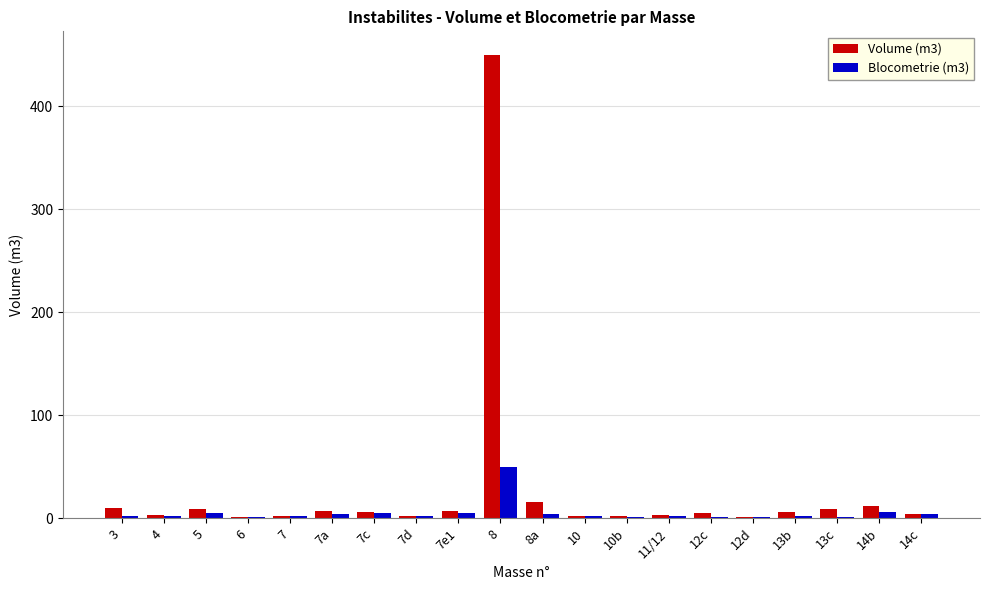

Which series has the largest total across all categories?

Volume (m3)